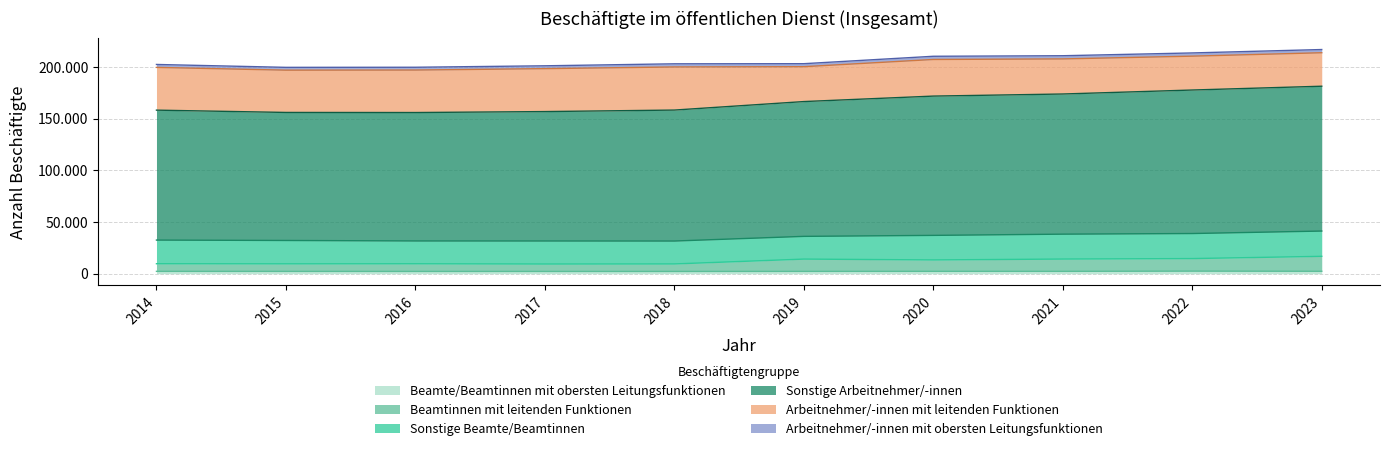

True or false: Beamte/Beamtinnen mit obersten Leitungsfunktionen has a value of 2230 at 2017.

True